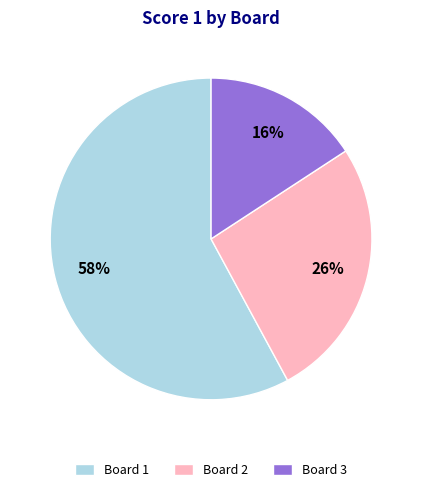

Which category has the biggest portion of the pie?

Board 1